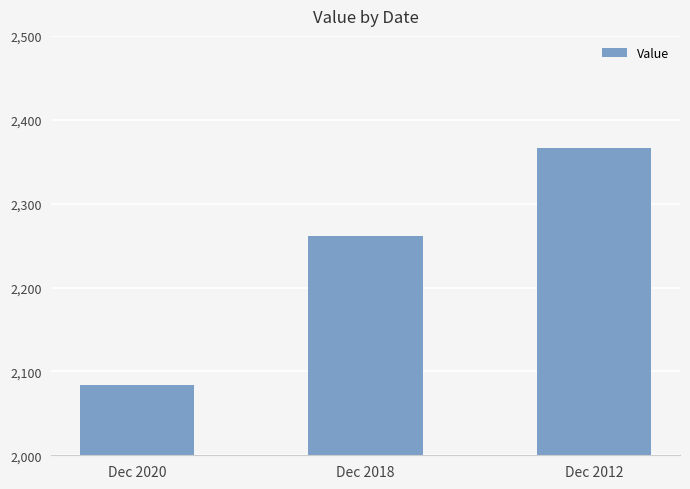

Reading left to right, transcribe all the data shown in this chart.

2084.3	2261.8	2366.2